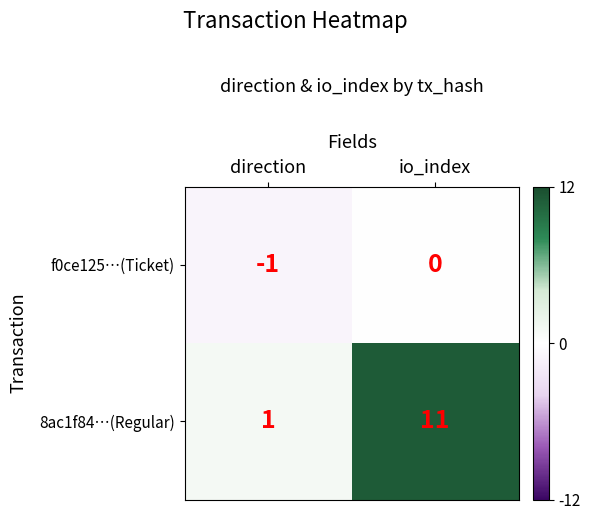

What is the difference between the 8ac1f84…(Regular) values at io_index and direction?

10